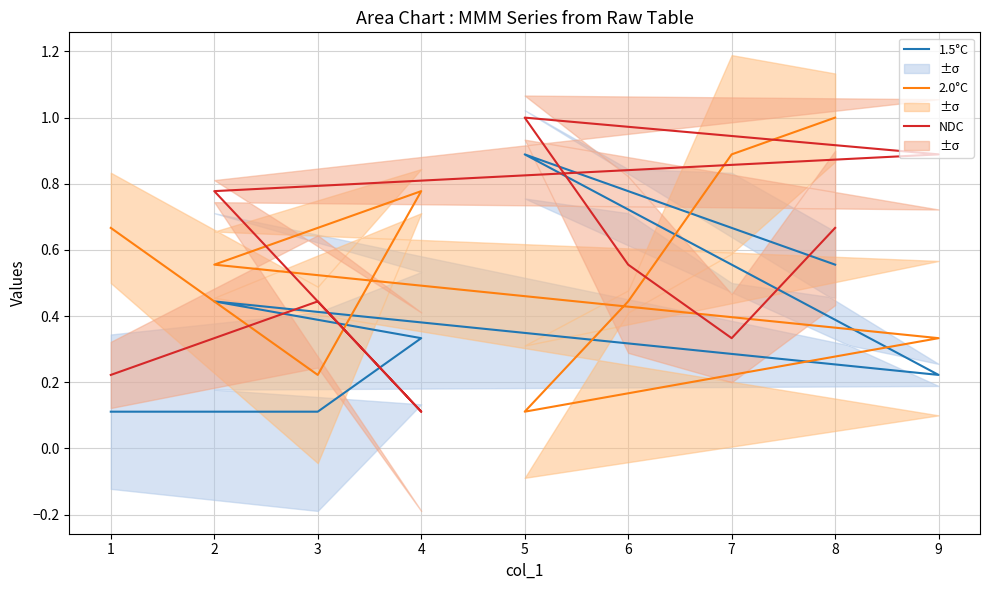

True or false: 1.5°C has a value of 0.2 at 3.

False